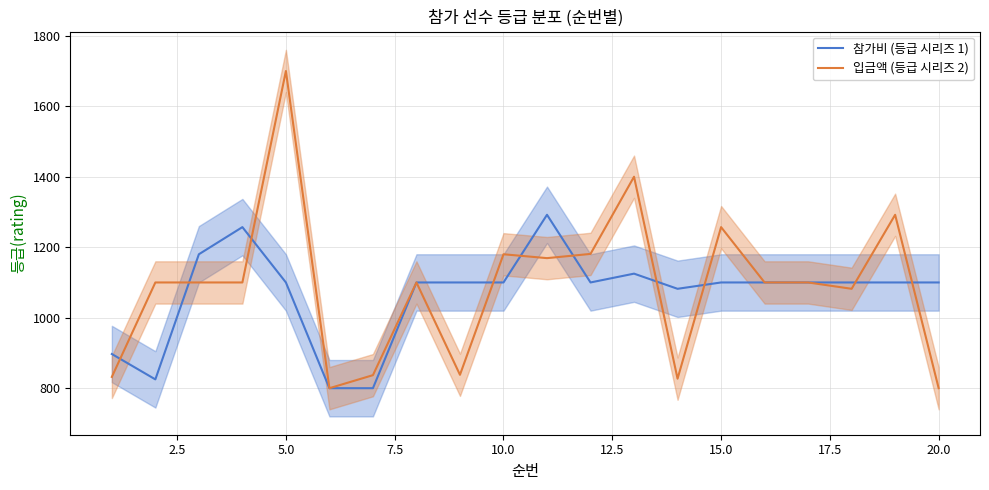

What is the minimum value for 참가비 (등급 시리즈 1)?

800